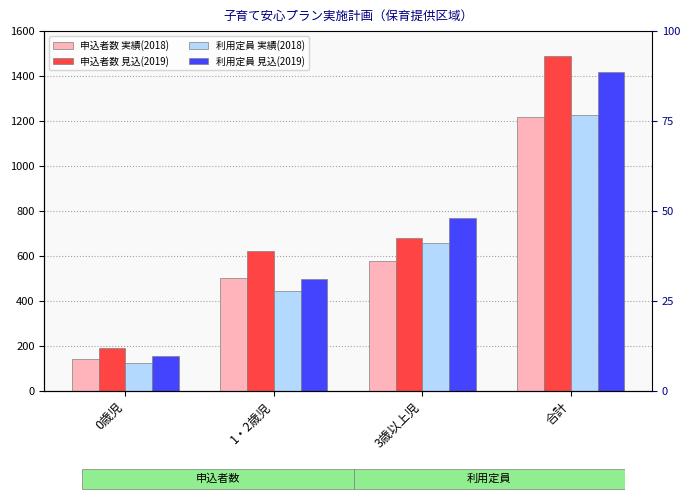

Are the bars grouped side by side (vs. stacked)?

Yes